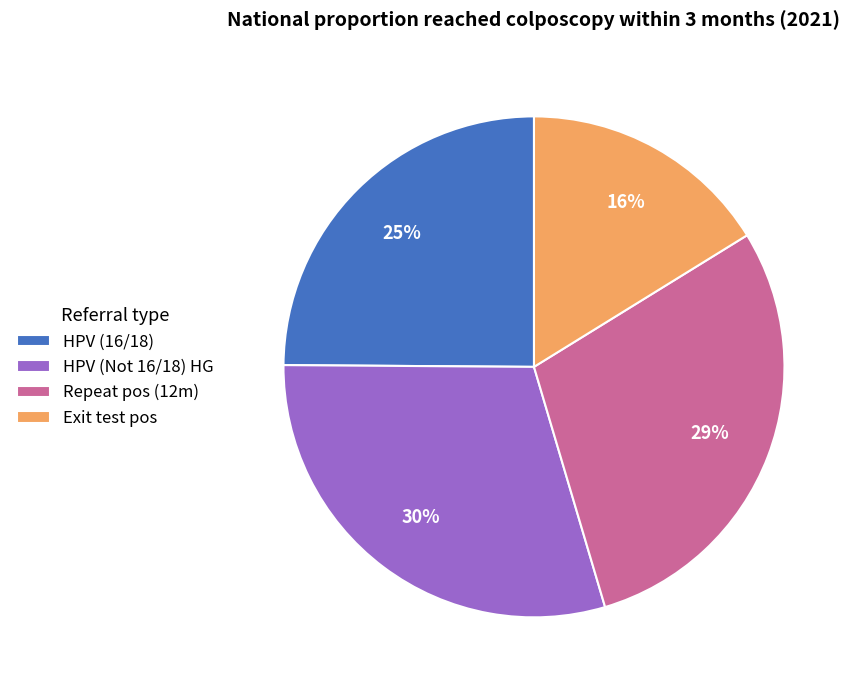

How many slices are in this pie chart?

4